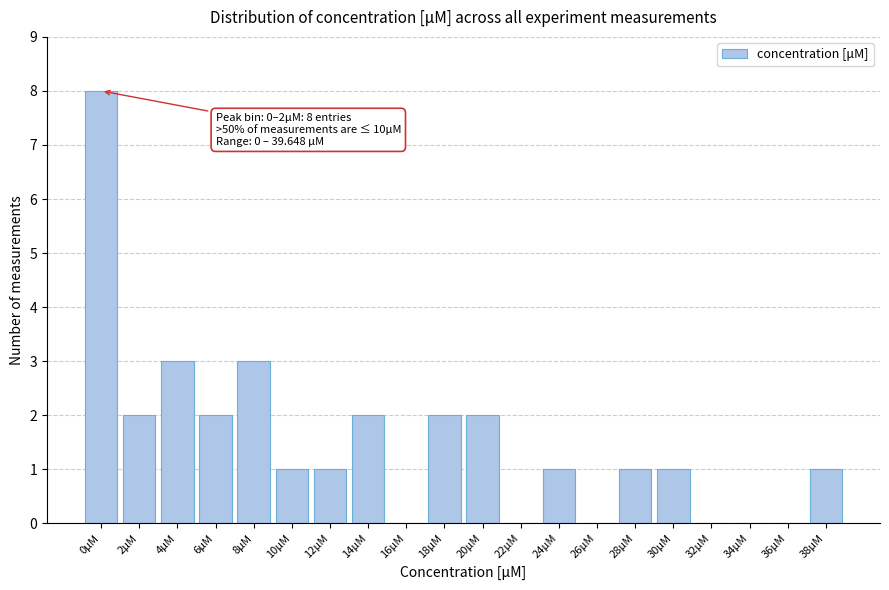

Reading left to right, what are all the values shown in this chart?

0μM=8	2μM=2	4μM=3	6μM=2	8μM=3	10μM=1	12μM=1	14μM=2	16μM=0	18μM=2	20μM=2	22μM=0	24μM=1	26μM=0	28μM=1	30μM=1	32μM=0	34μM=0	36μM=0	38μM=1